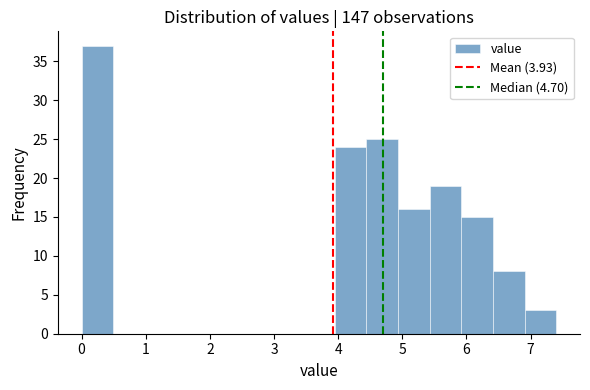

Reading left to right, list every bar in this chart as the range it spans on the x-axis followed by its height. Neither the bar edges nor the heights are printed on the chart, so give them approximately, as read against the axes.

0.0 to 0.5: 37
0.5 to 1.0: 0
1.0 to 1.5: 0
1.5 to 2.0: 0
2.0 to 2.5: 0
2.5 to 3.0: 0
3.0 to 3.5: 0
3.5 to 3.9: 0
3.9 to 4.4: 24
4.4 to 4.9: 25
4.9 to 5.4: 16
5.4 to 5.9: 19
5.9 to 6.4: 15
6.4 to 6.9: 8
6.9 to 7.4: 3